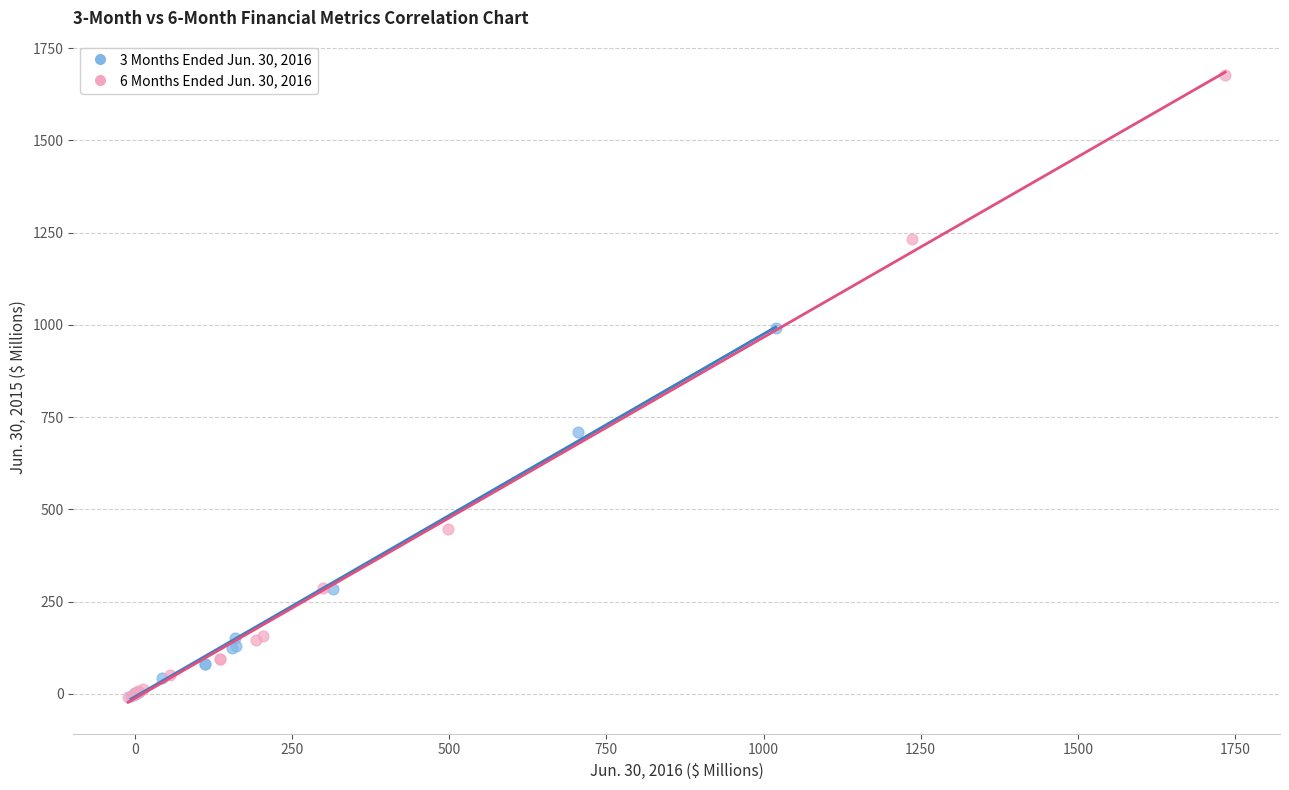

Which series has the largest Y range (max minus min)?

6 Months Ended Jun. 30, 2016